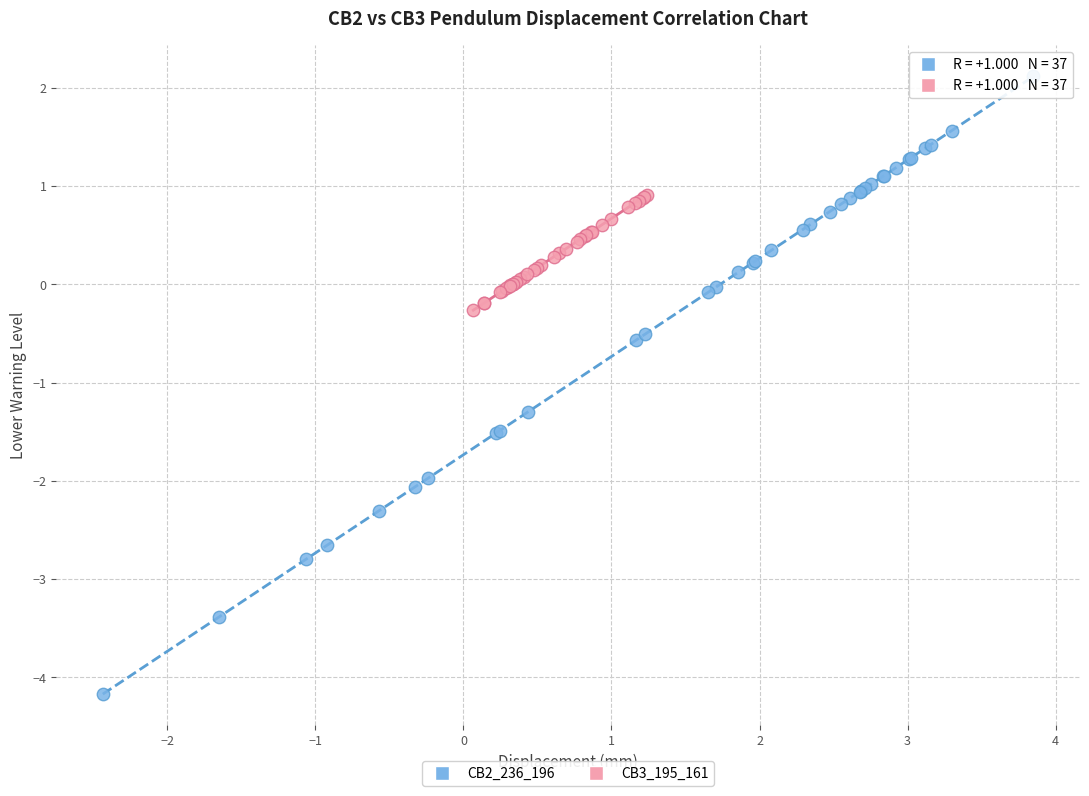

Which series has the widest spread of Y values?

CB2_236_196